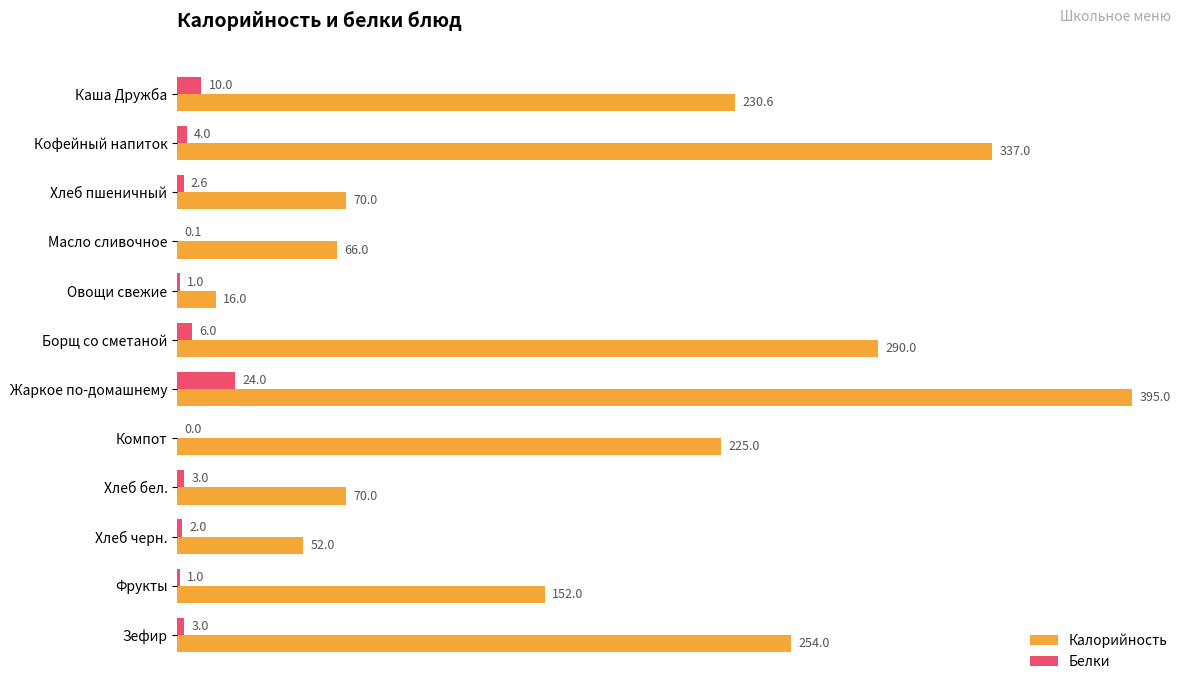

Which series changed the most between Овощи свежие and Зефир?

Калорийность